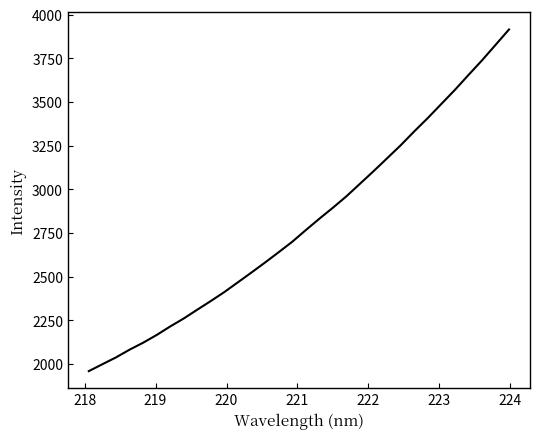

What is the difference between the maximum and minimum values?

1955.5